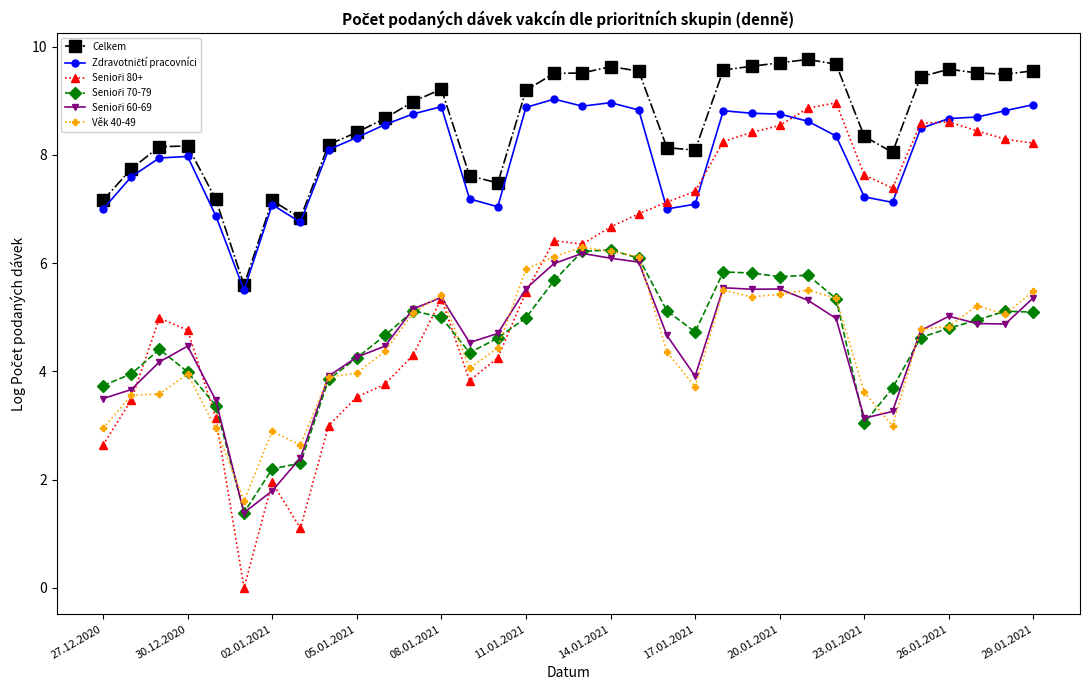

True or false: Celkem and Věk 40-49 cross at least once.

False